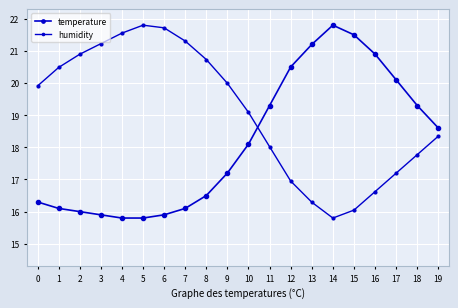

At which label does temperature reach its minimum?

4